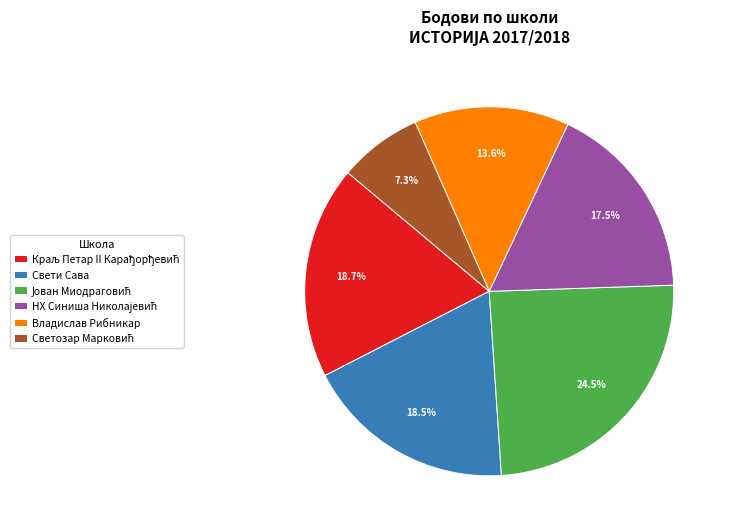

Is there a majority slice in this chart?

No